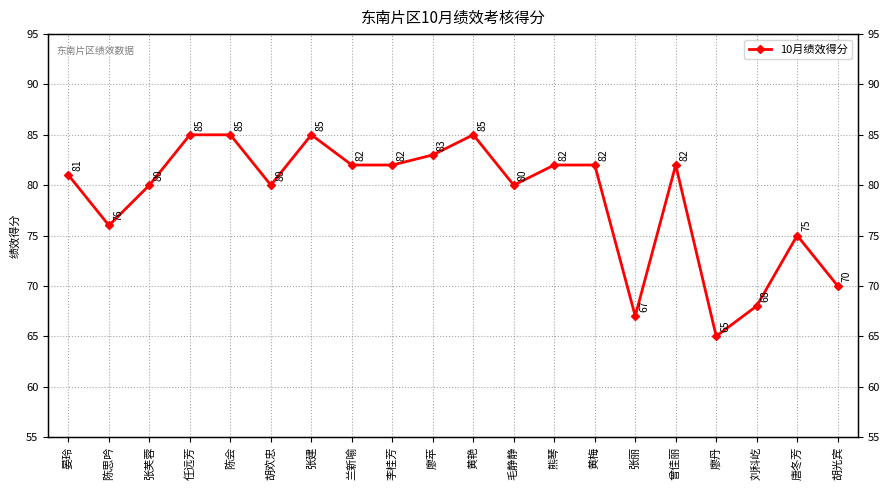

Which label corresponds to the smallest value in the chart?

廖丹